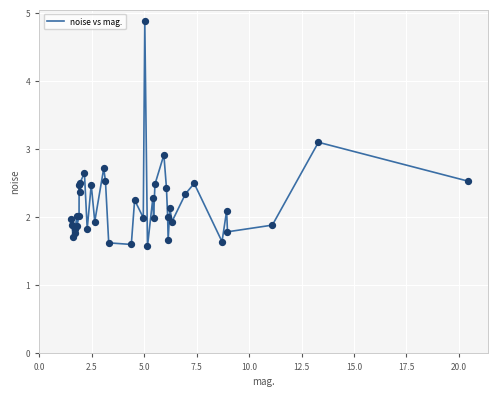

What is the maximum value shown in the chart?

4.9